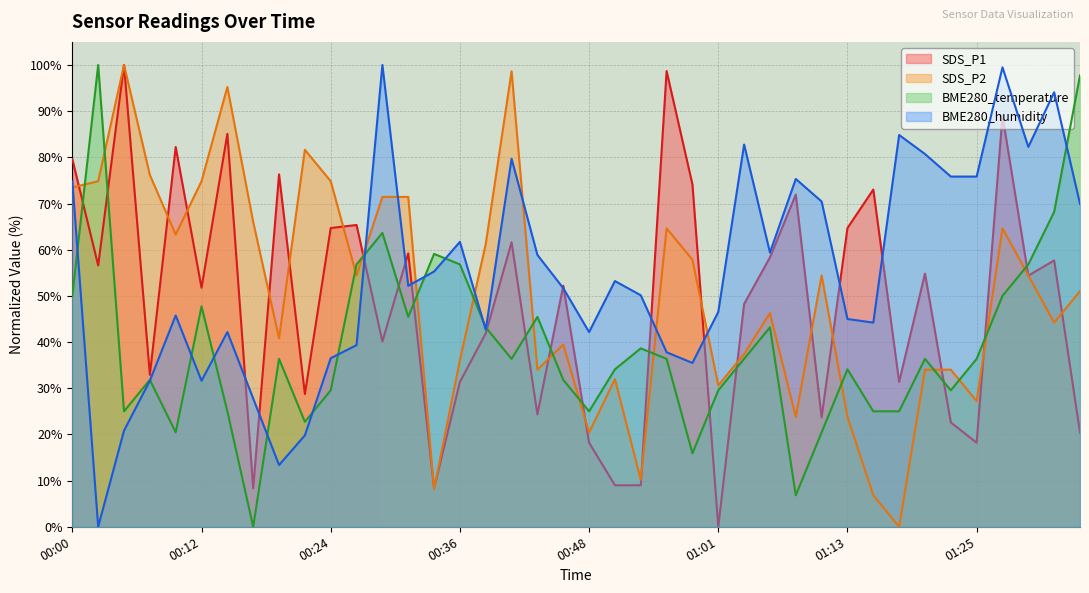

Which series ends up on top after the final intersection of SDS_P1 and SDS_P2?

SDS_P2